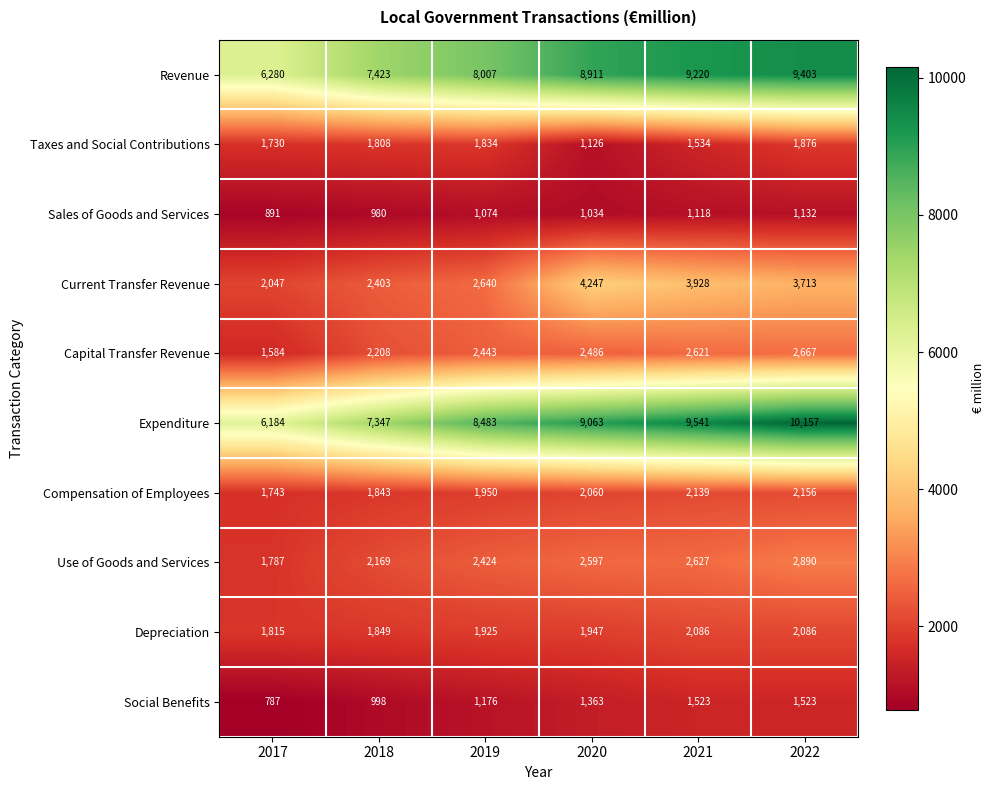

Which label corresponds to the largest value in the chart?

2022